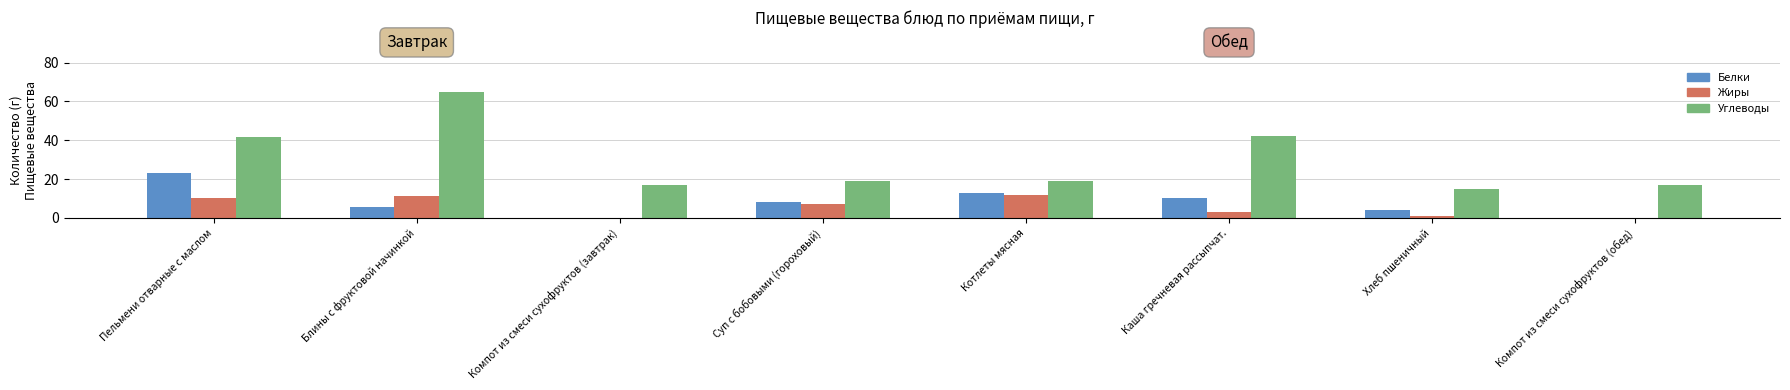

How many data points does each series have?

8